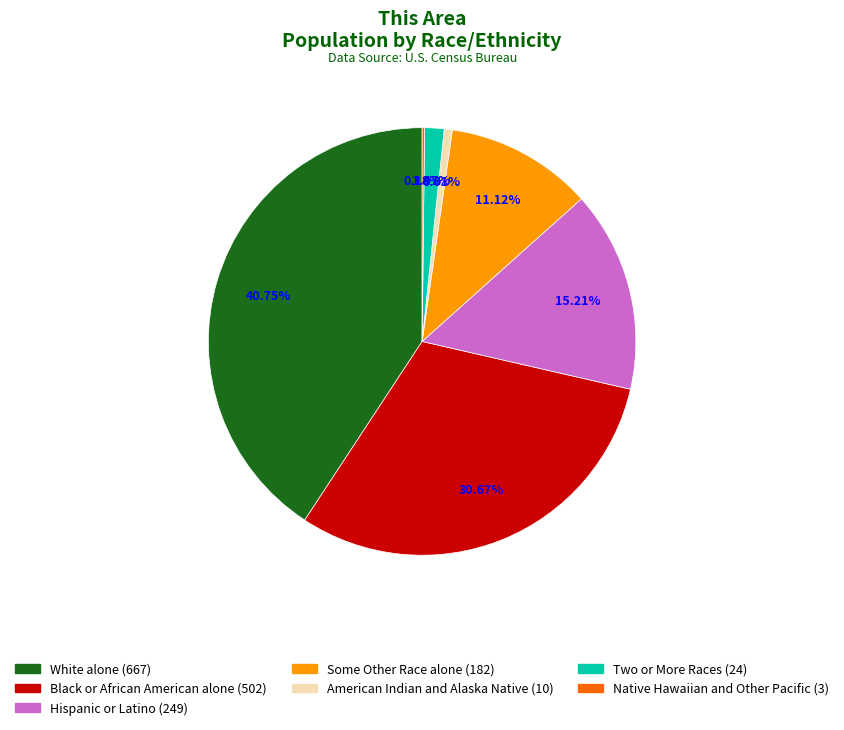

To the nearest percent, what is the difference between the largest and smallest slice percentages?

41%